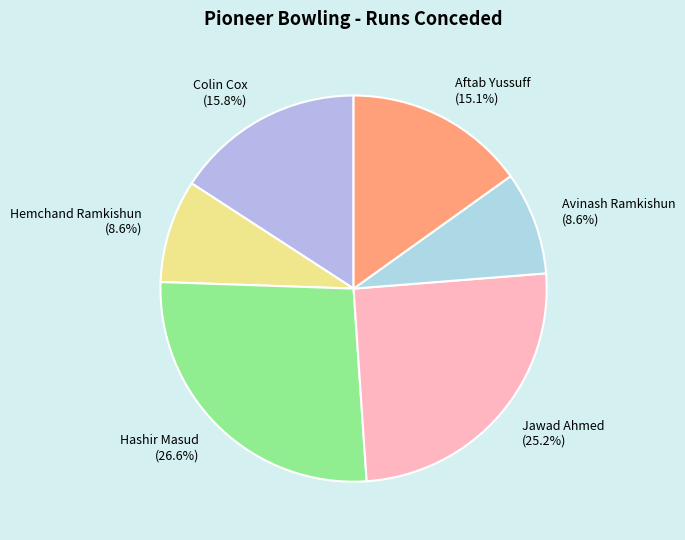

What is the largest slice in the pie chart?

Hashir Masud